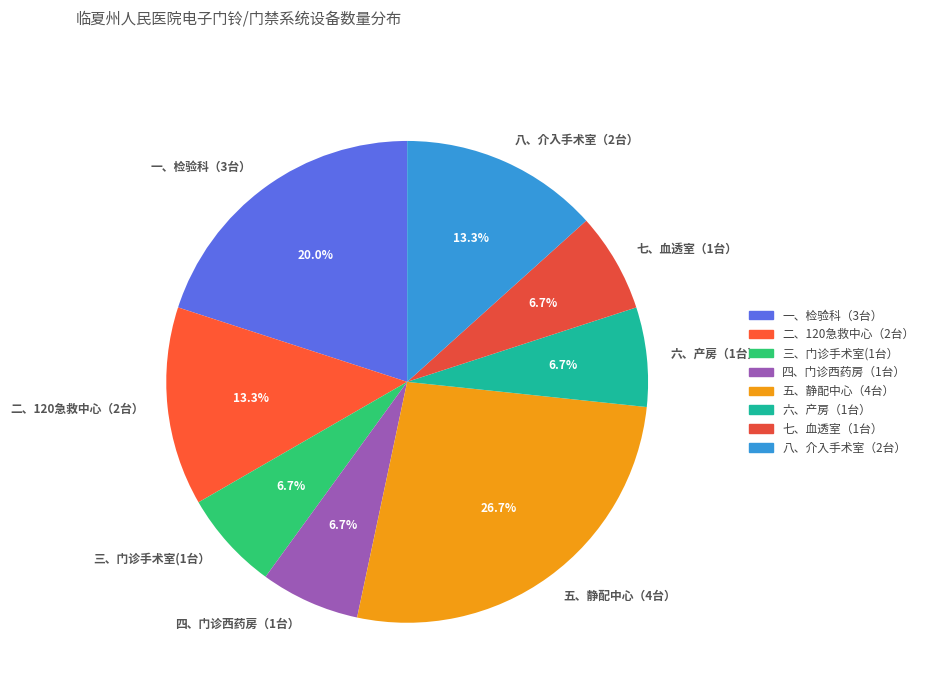

True or false: 三、门诊手术室(1台） accounts for 7% of the total.

True